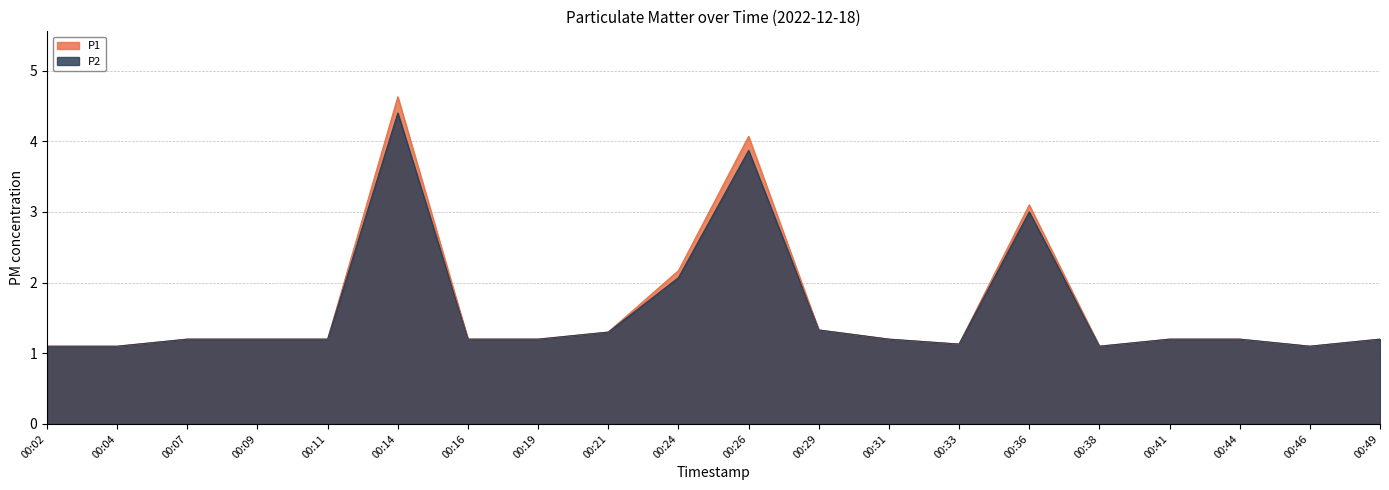

The P2 series shows 1.1 at 00:46. True or false?

True